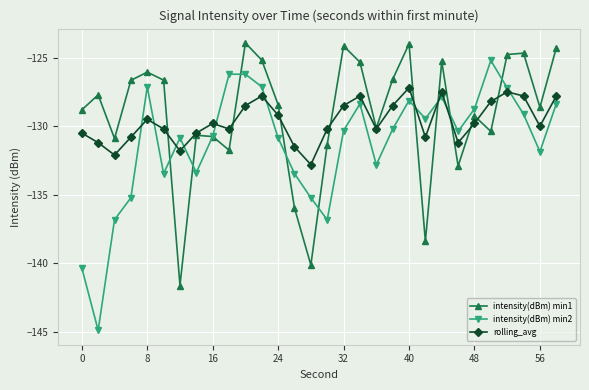

What is the lowest value of the intensity(dBm) min1 series?

-141.6